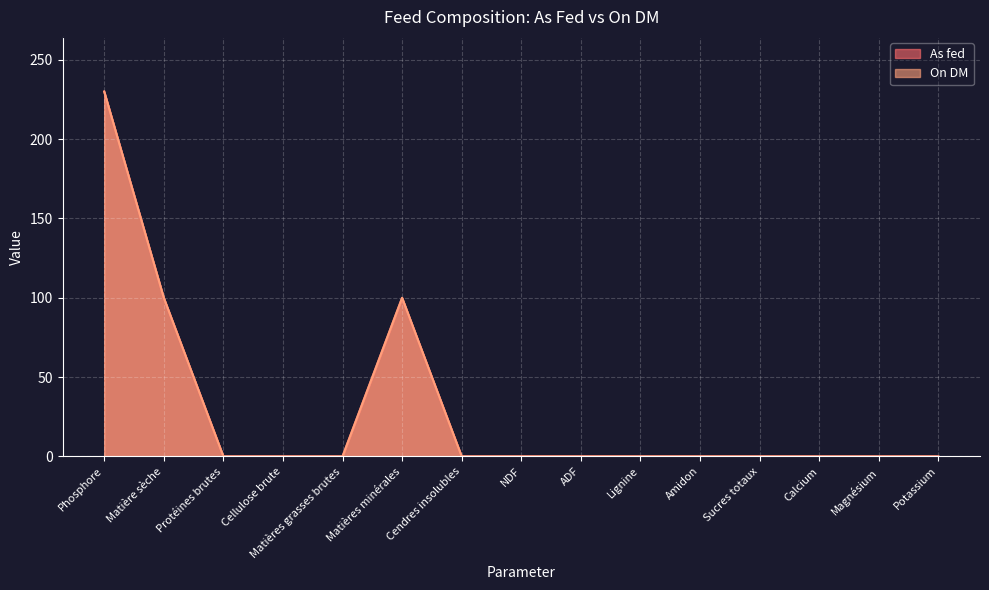

Reading left to right, extract all data points from this chart.

As fed: Phosphore=230.0	Matière sèche=99.9	Protéines brutes=0.0	Cellulose brute=0.0	Matières grasses brutes=0.0	Matières minérales=99.9	Cendres insolubles=0.0	NDF=0.0	ADF=0.0	Lignine=0.0	Amidon=0.0	Sucres totaux=0.0	Calcium=0.0	Magnésium=0.0	Potassium=0.0
On DM: Phosphore=230.0	Matière sèche=100.0	Protéines brutes=0.0	Cellulose brute=0.0	Matières grasses brutes=0.0	Matières minérales=100.0	Cendres insolubles=0.0	NDF=0.0	ADF=0.0	Lignine=0.0	Amidon=0.0	Sucres totaux=0.0	Calcium=0.0	Magnésium=0.0	Potassium=0.0